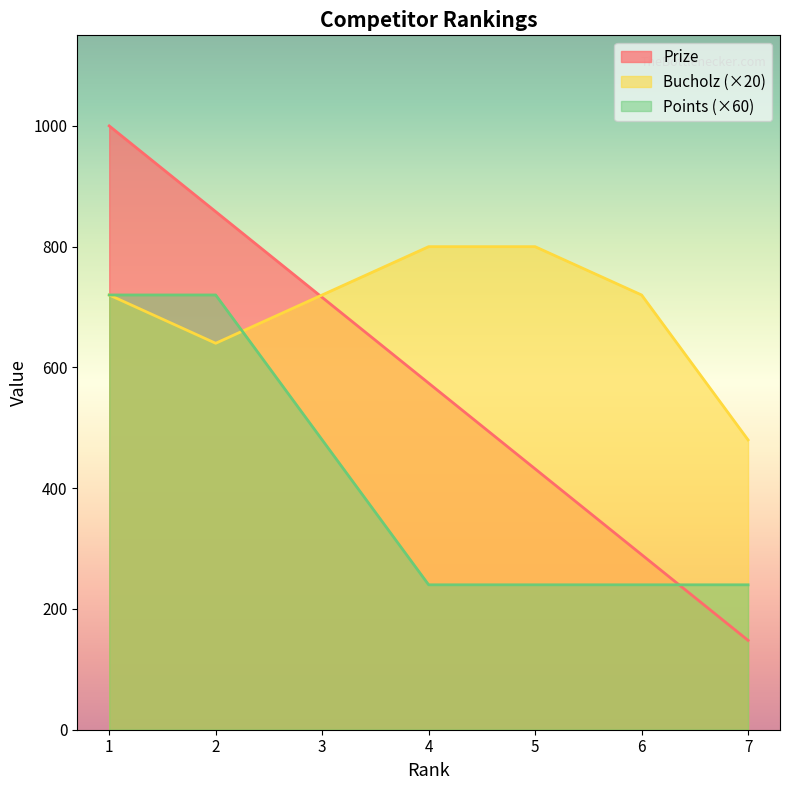

What is the spread (max minus min) of values at 7?

332